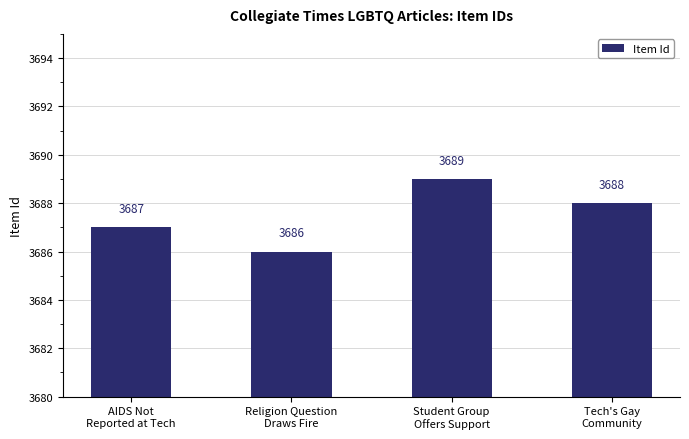

What value does the data have at Student Group
Offers Support?

3689